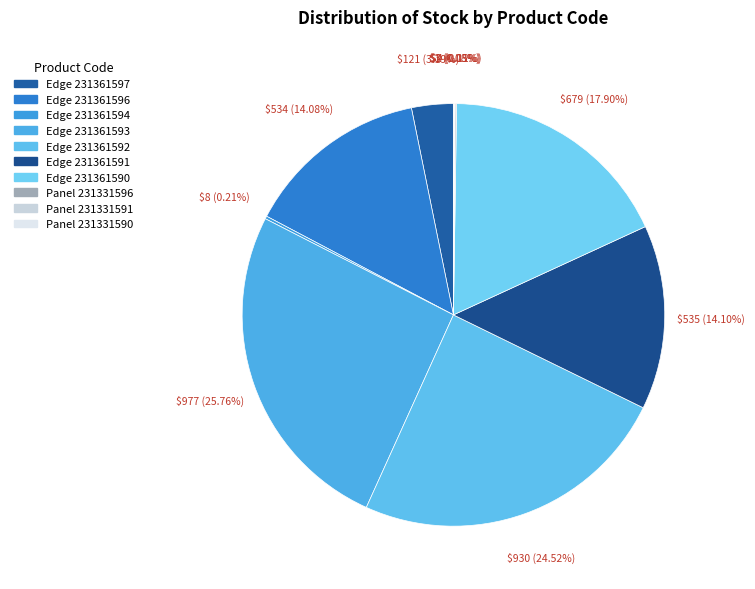

What percentage is NOT represented by Panel 231331590?

99.9%